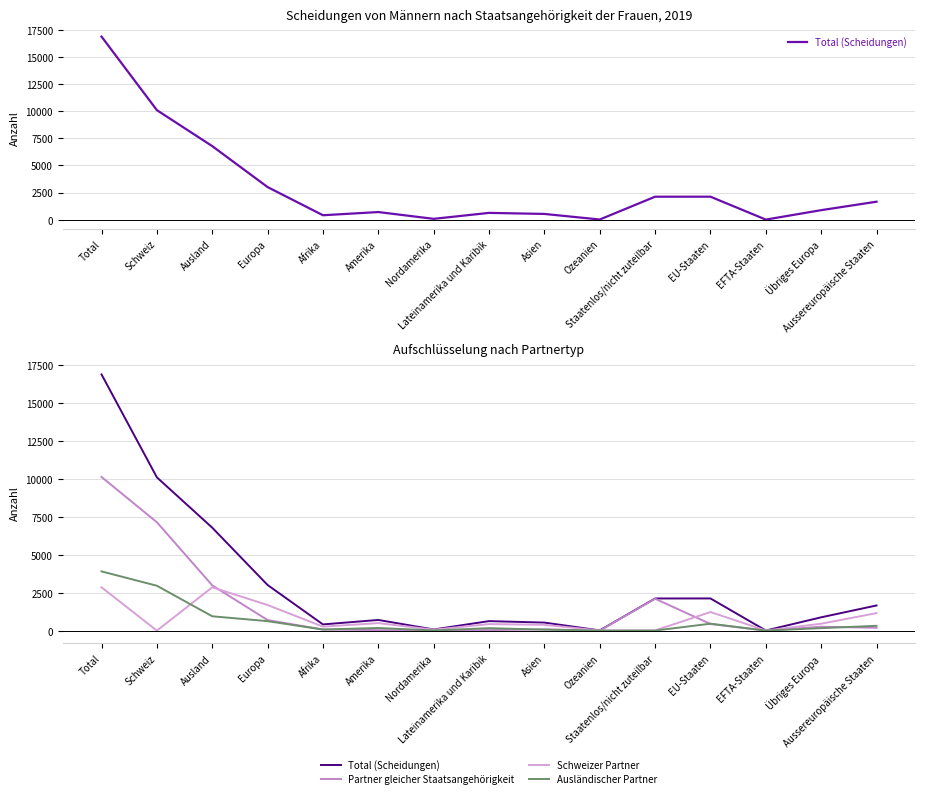

Is the value of Partner gleicher Staatsangehörigkeit at Total greater than the value of Total (Scheidungen) at Schweiz?

Yes